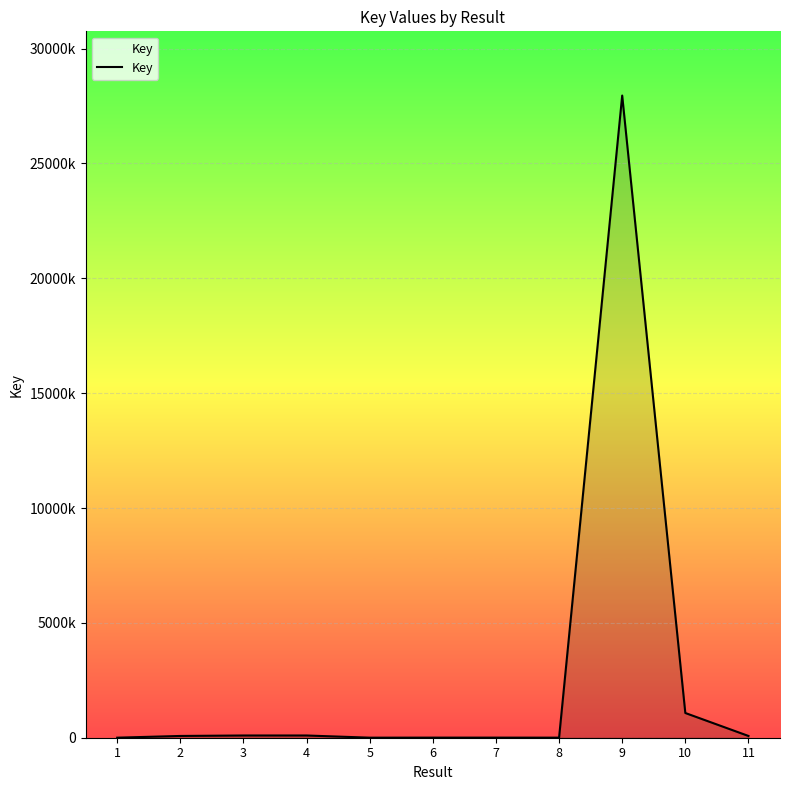

Where is the data nearest to the value 13978495?

10